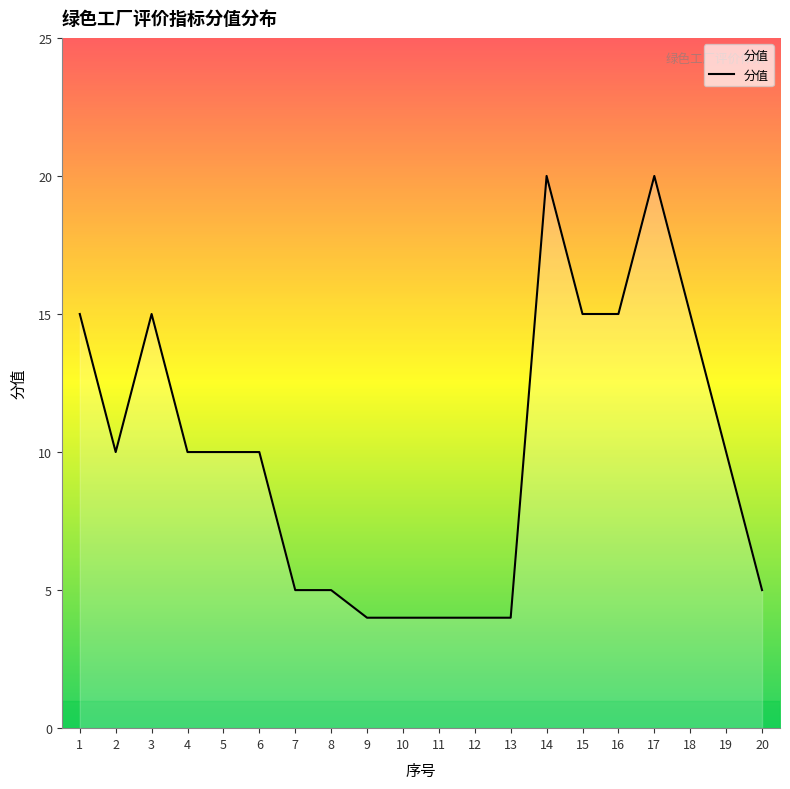

What is the approximate value at 19?

10